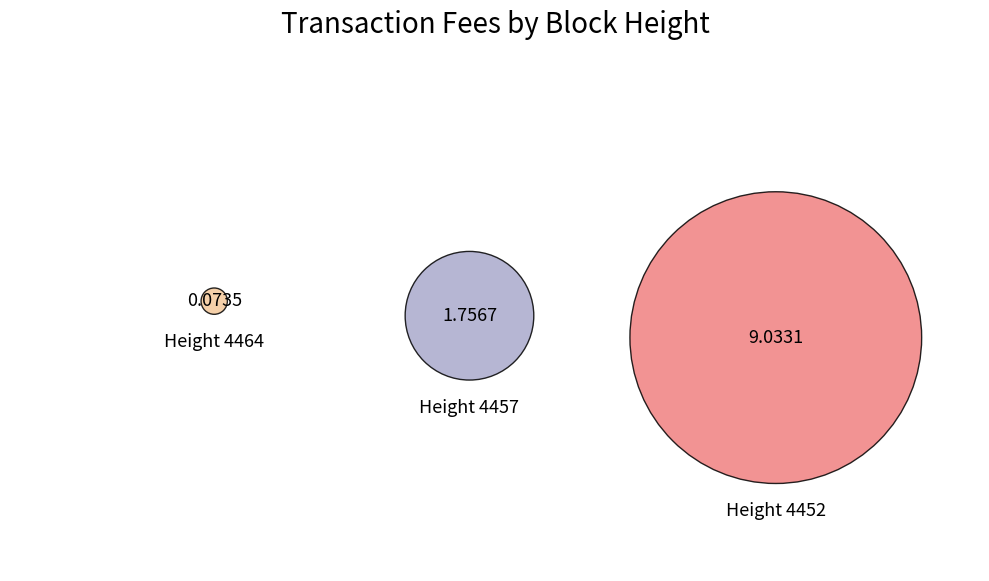

Count the number of slices in the pie.

3